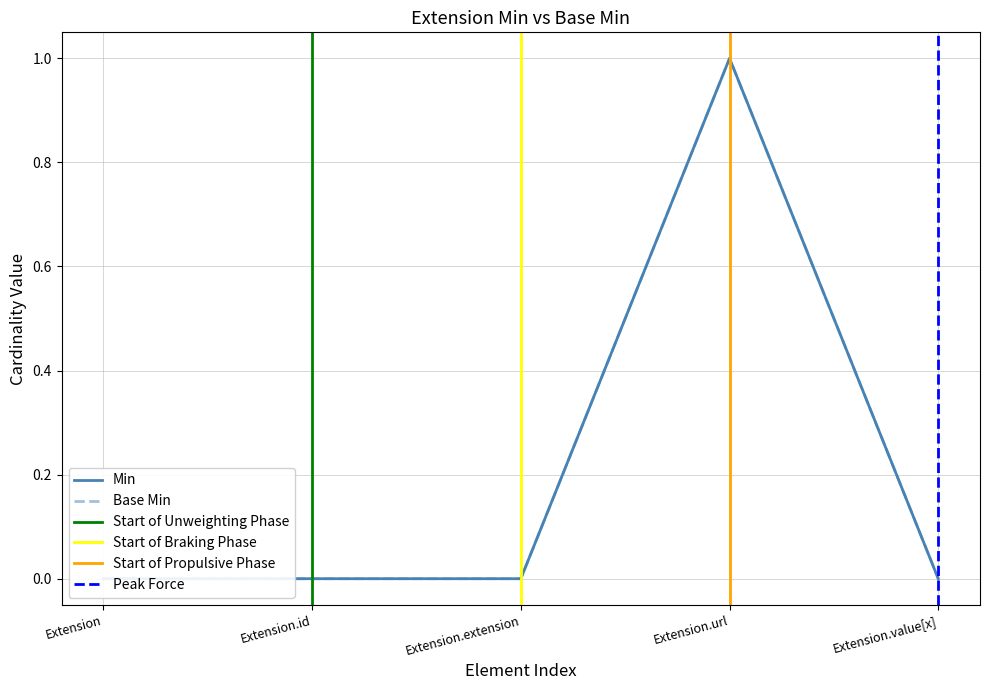

At Extension.value[x], list the series in order from smallest to largest.

Min, Base Min